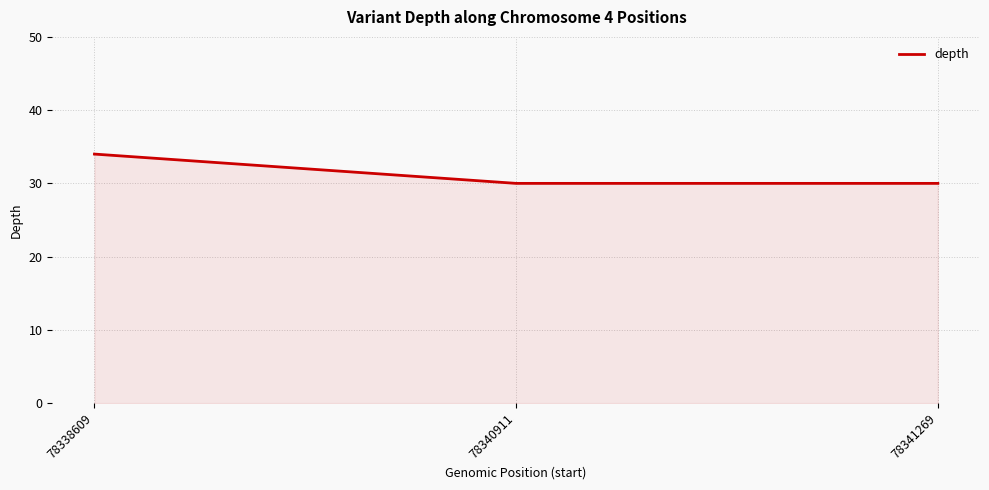

Approximately how many times larger is the value at 78340911 compared to 78338609?

0.9